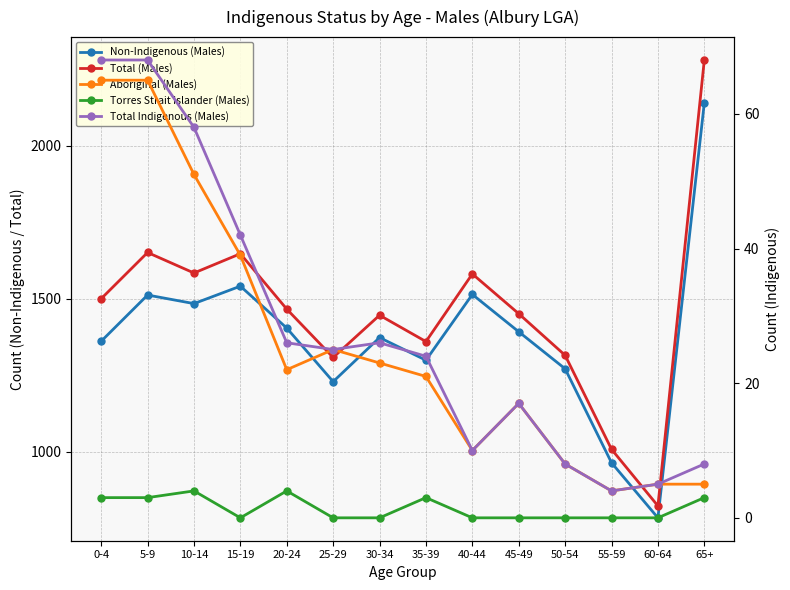

What are all the series names shown in the legend?

Non-Indigenous (Males), Total (Males), Aboriginal (Males), Torres Strait Islander (Males), Total Indigenous (Males)